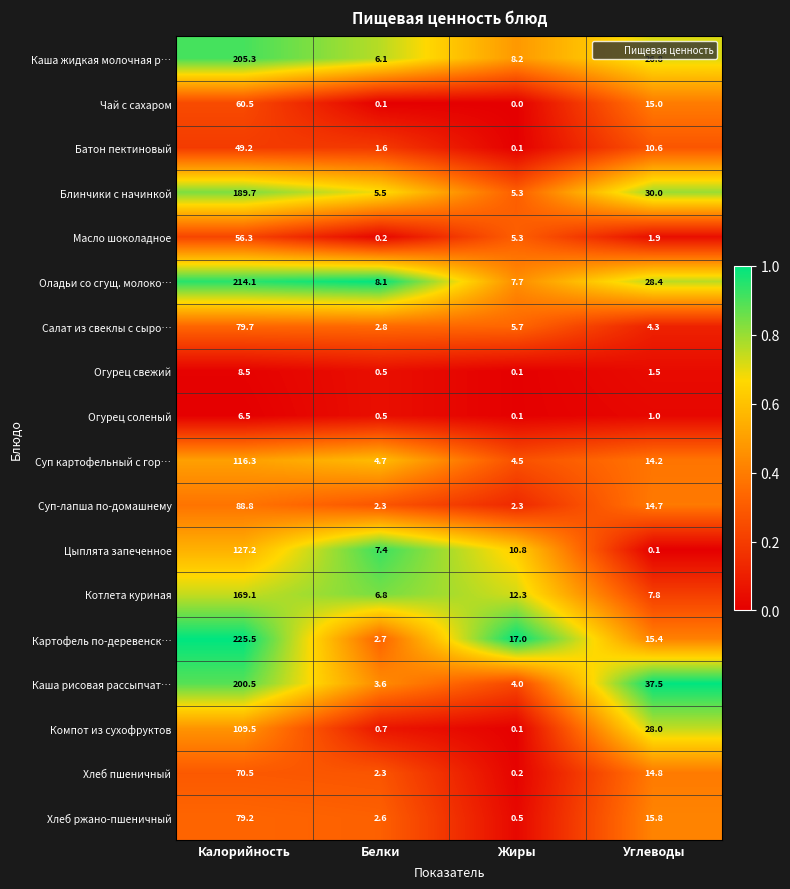

Which series has the widest spread of values?

Картофель по-деревенск…